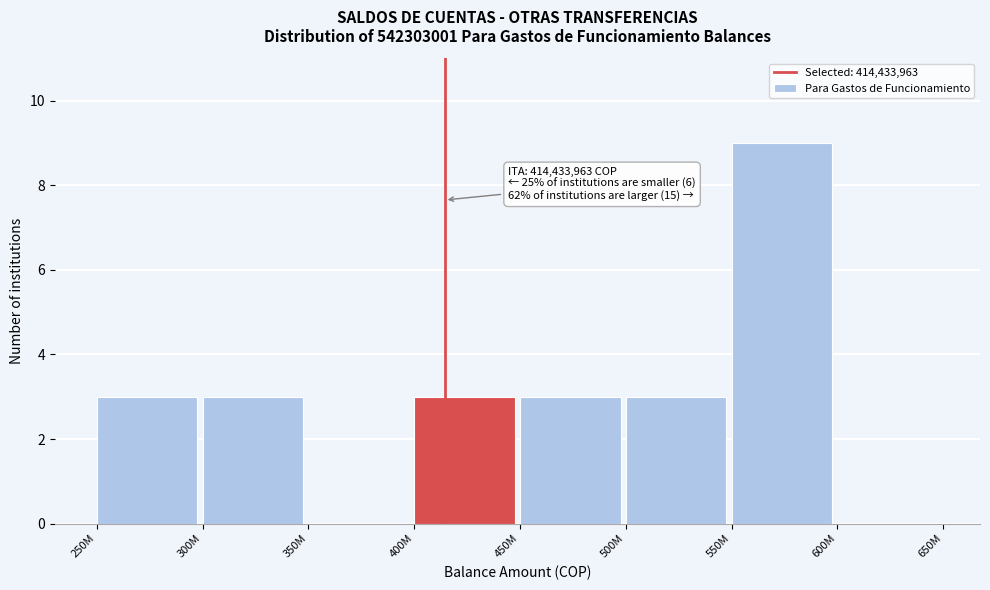

Reading left to right, list all the values displayed in this chart.

250M=3	300M=3	350M=0	400M=3	450M=3	500M=3	550M=9	600M=0